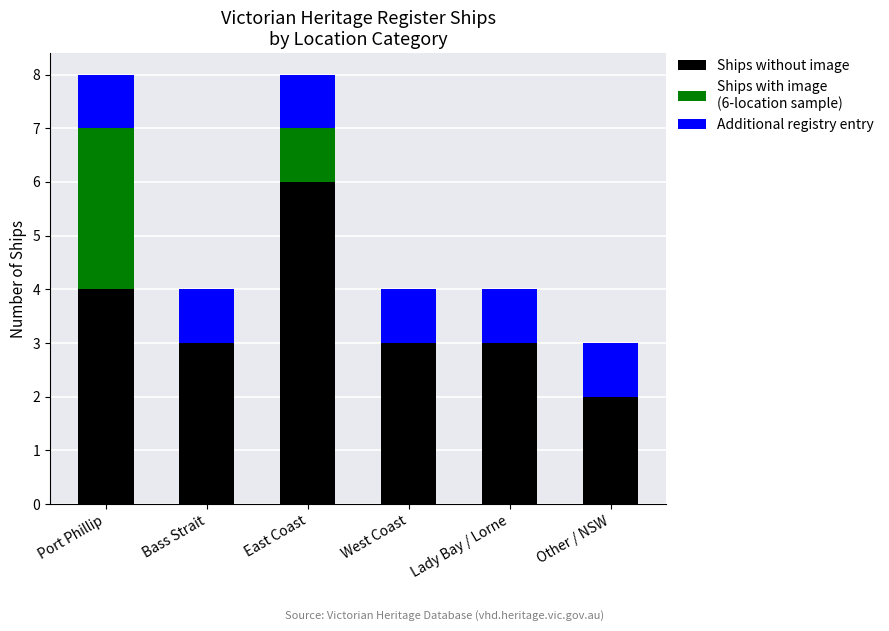

Reading right to left, transcribe the values for Ships without image.

Other / NSW=2	Lady Bay / Lorne=3	West Coast=3	East Coast=6	Bass Strait=3	Port Phillip=4